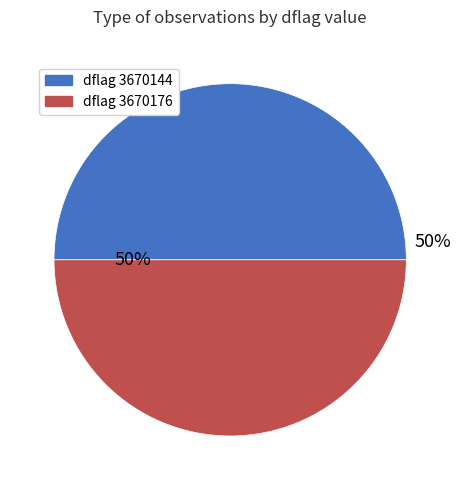

To the nearest percent, what is the average slice percentage?

50%